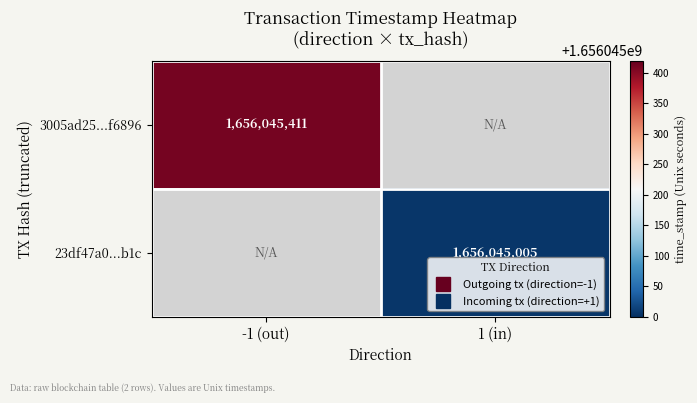

Reading right to left, list all the values displayed in this chart.

3005ad25ee2fd8f0101ab585817f39c3f3f6896: 1656045411	-1
23df47a0af8e9c5fa83c7a8056499515a892b1c: 1656045005	1